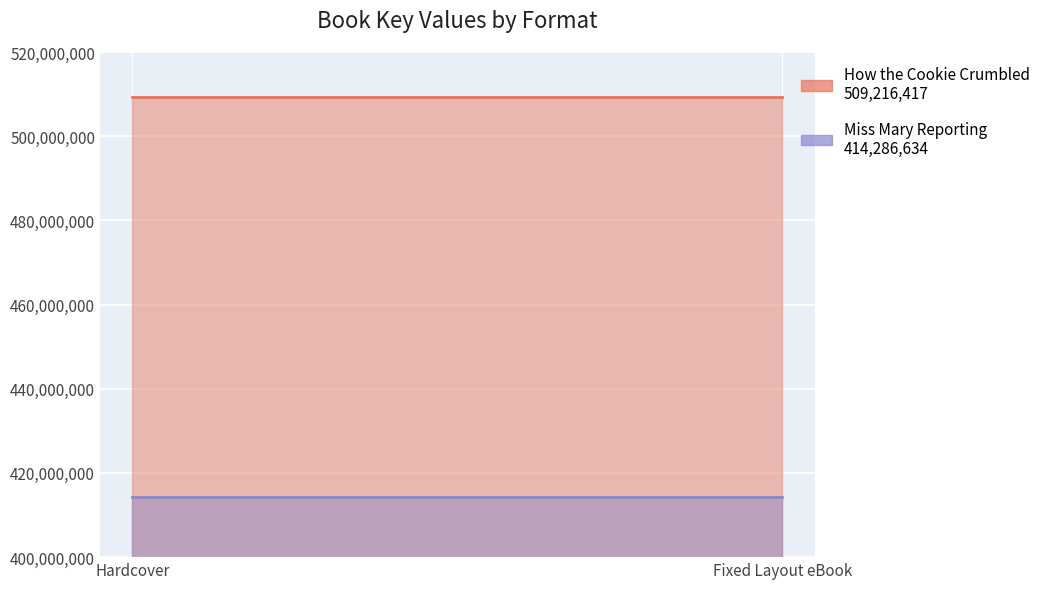

At which category is the sum across all series the highest?

Hardcover